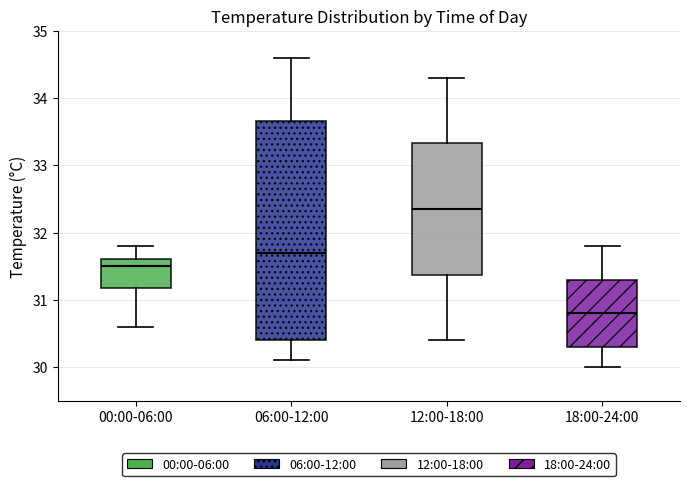

Reading left to right, read every box against the y-axis: the position of its median line, the range the box covers, and the ends of its whiskers. The values are not printed on the chart, so give them approximately, as read against the axis.

00:00-06:00: median 31.5, box 31.2 to 31.6, whiskers 30.6 to 31.8
06:00-12:00: median 31.7, box 30.4 to 33.7, whiskers 30.1 to 34.6
12:00-18:00: median 32.4, box 31.4 to 33.3, whiskers 30.4 to 34.3
18:00-24:00: median 30.8, box 30.3 to 31.3, whiskers 30.0 to 31.8